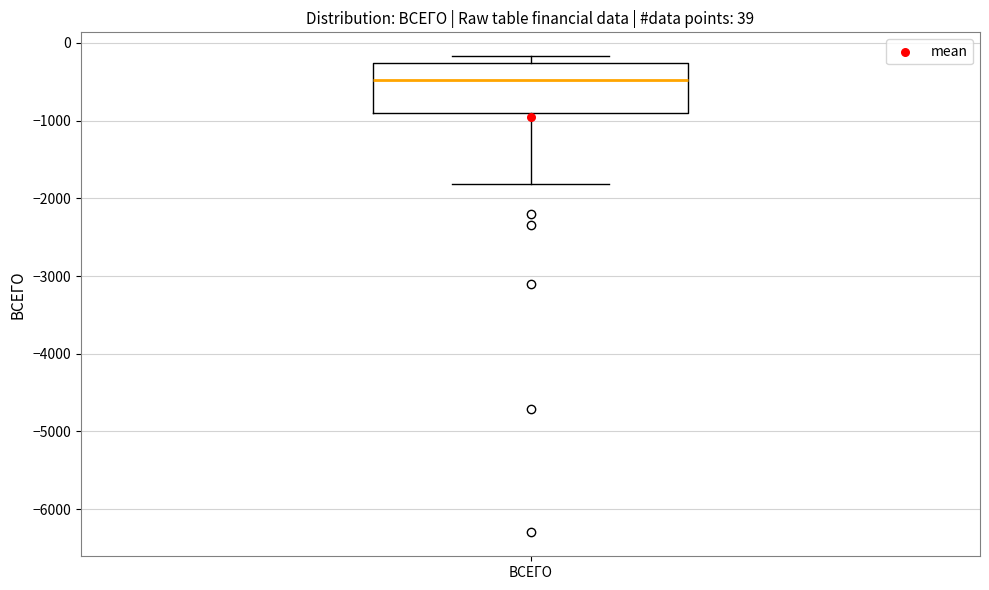

Read this box plot against the y-axis: the position of the median line, the range covered by the box, and the ends of both whiskers. The values are not printed on the chart, so give them approximately, as read against the axis.

median -500, box -900 to -300, whiskers -1800 to -200